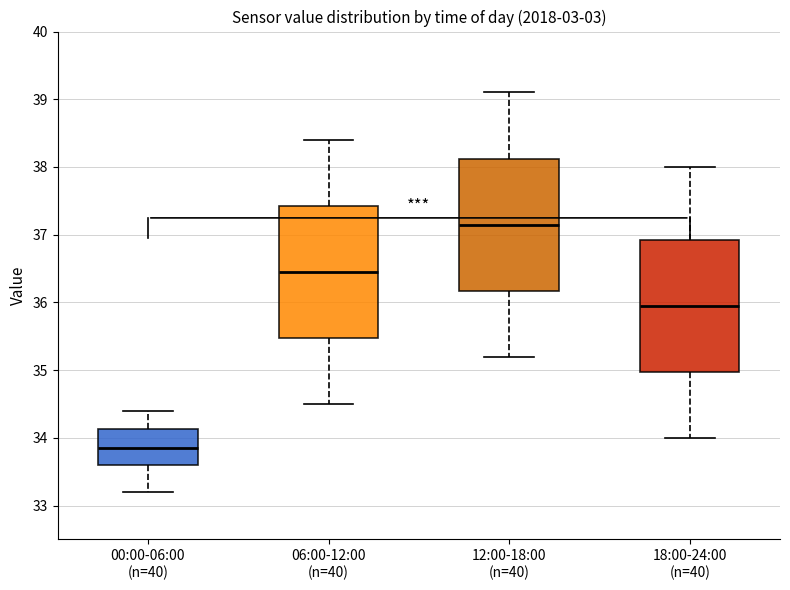

Where does the median line of the box for 06:00-12:00 (n=40) sit on the y-axis? The values are not printed on the chart, so give them approximately, as read against the axis.

36.5